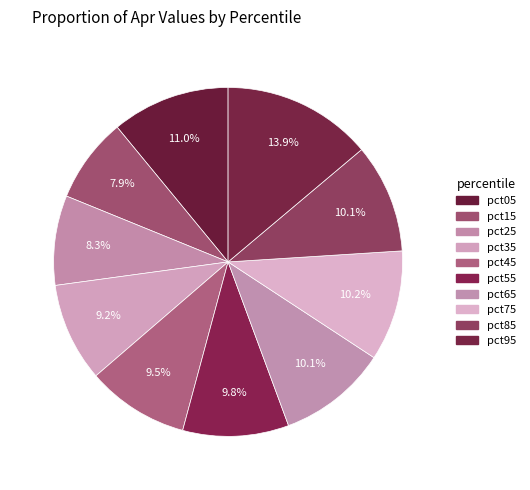

Is there any slice that represents more than half of the pie?

No